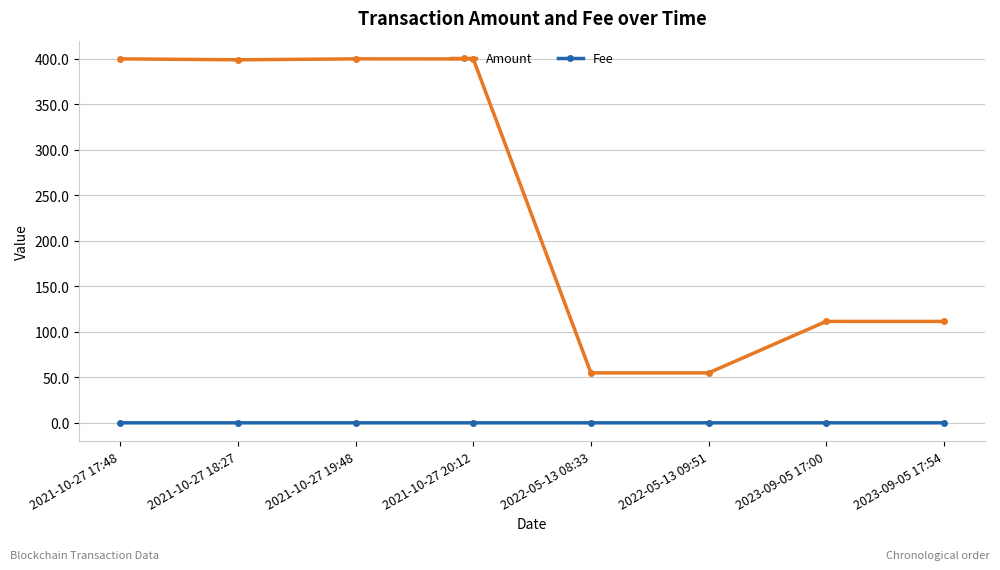

What are all the series names shown in the legend?

Amount, Fee